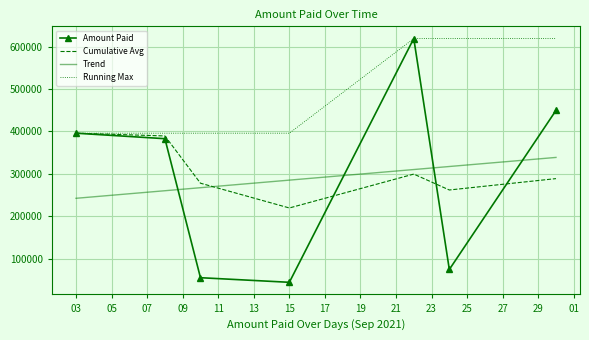

How many intersections are there between Trend and Cumulative Avg?

1